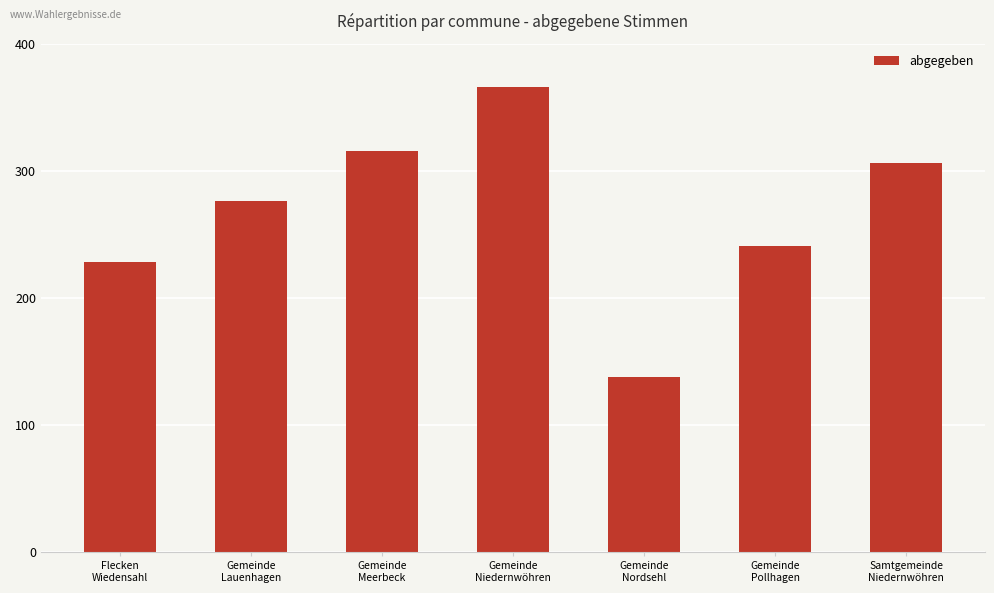

Approximately how many times larger is the value at Flecken
Wiedensahl compared to Gemeinde
Lauenhagen?

0.8